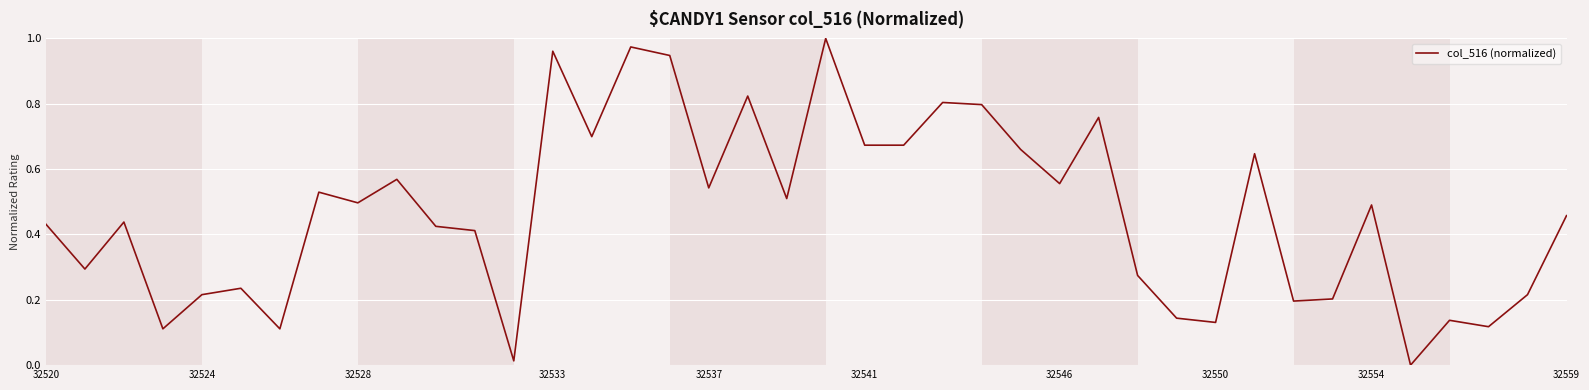

What is the sum of all values?

18.7